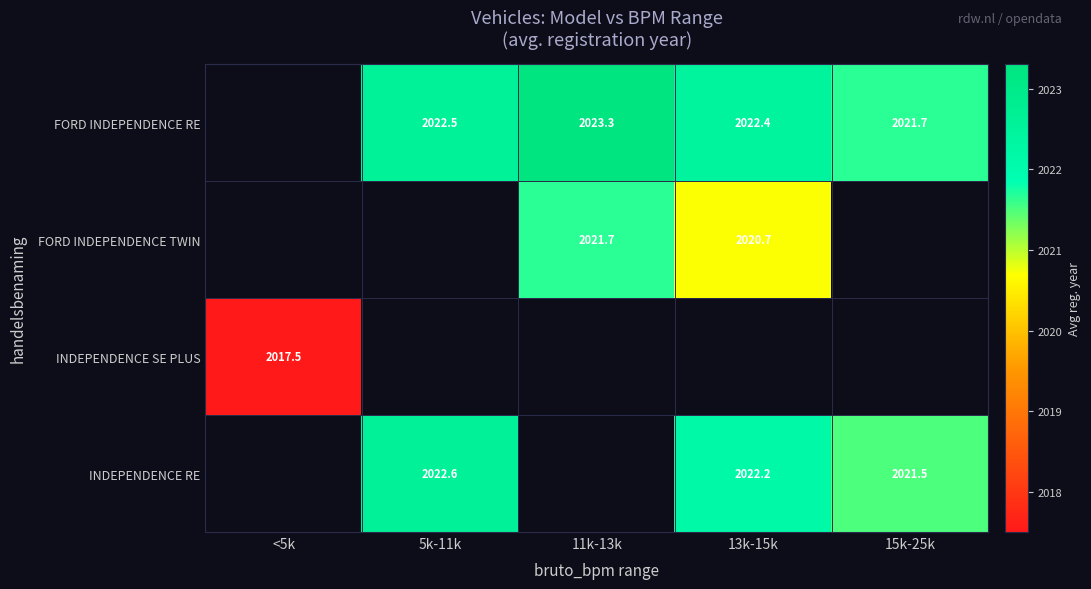

Which has a higher value, 5k-11k or 11k-13k?

11k-13k